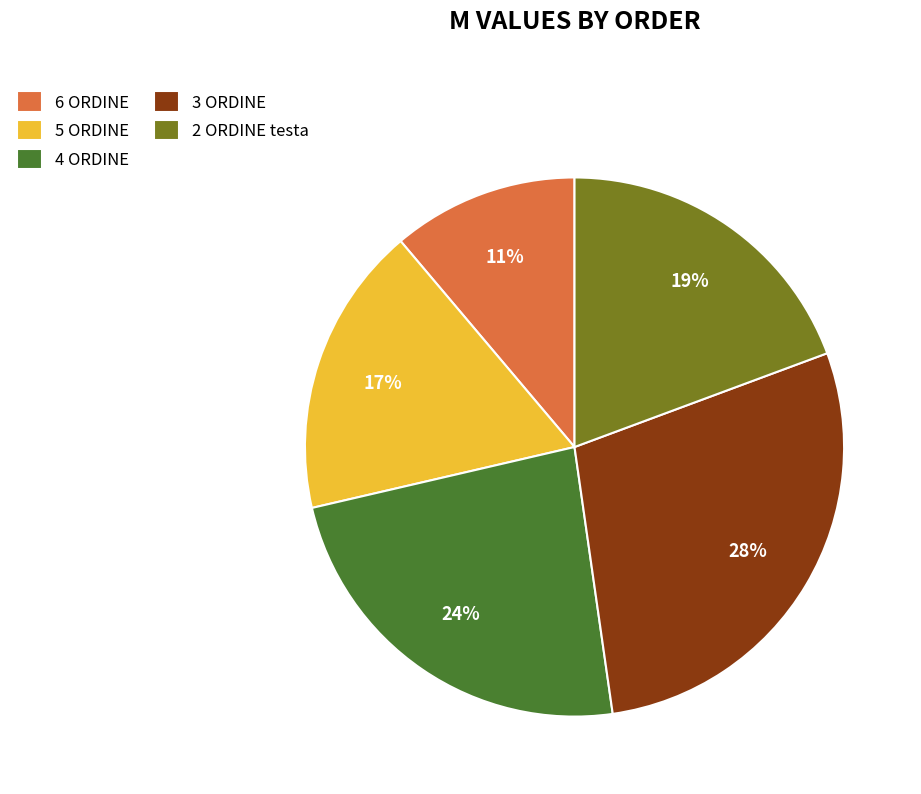

Is it true that 5 ORDINE is 17% of the pie?

True